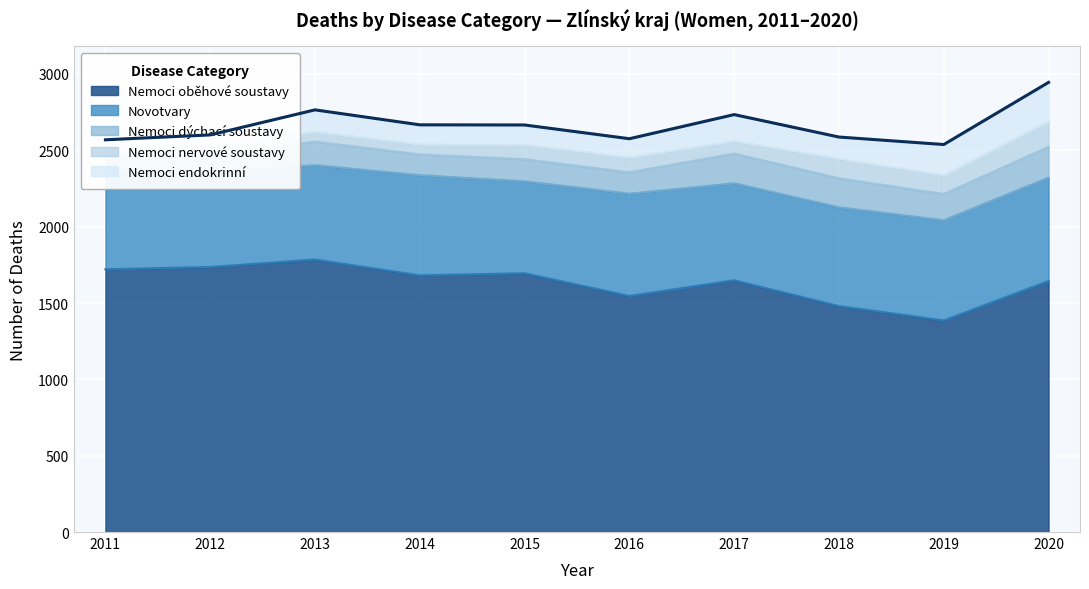

Is the value of Nemoci nervové soustavy at 2016 greater than the value of Nemoci oběhové soustavy at 2012?

No